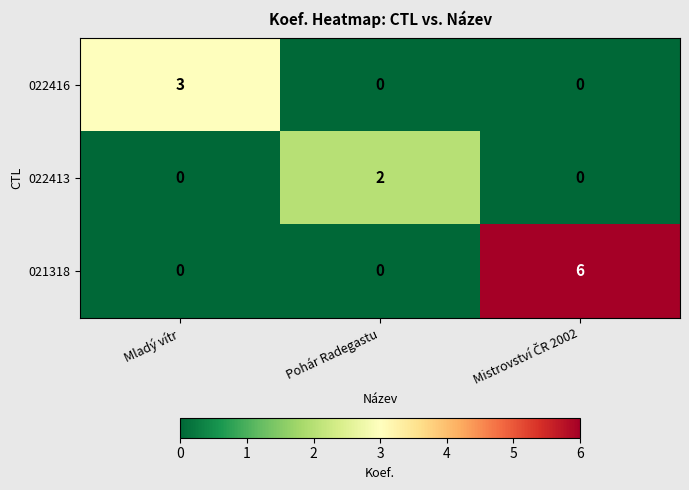

Count the number of categories in the chart.

3